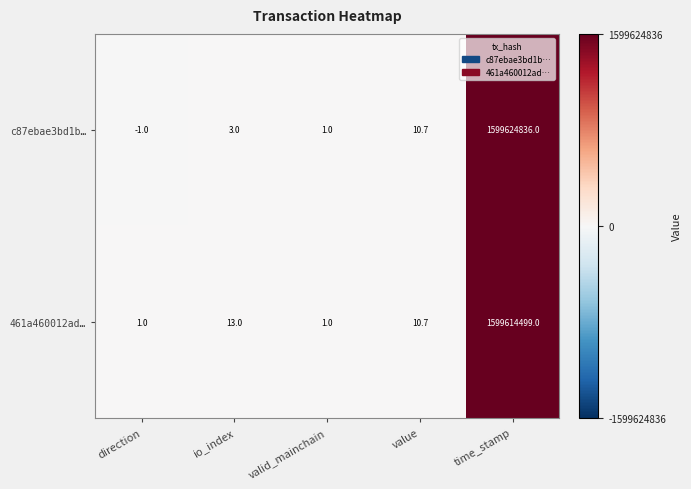

What value does the c87ebae3bd1b… series have at valid_mainchain?

1.0